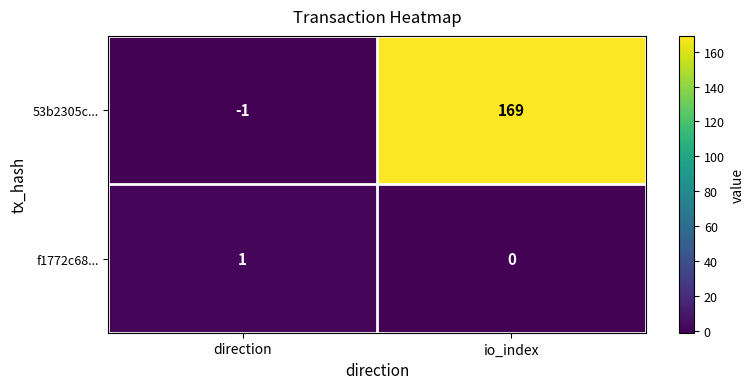

Between direction and io_index, which series saw the biggest shift?

53b2305c...